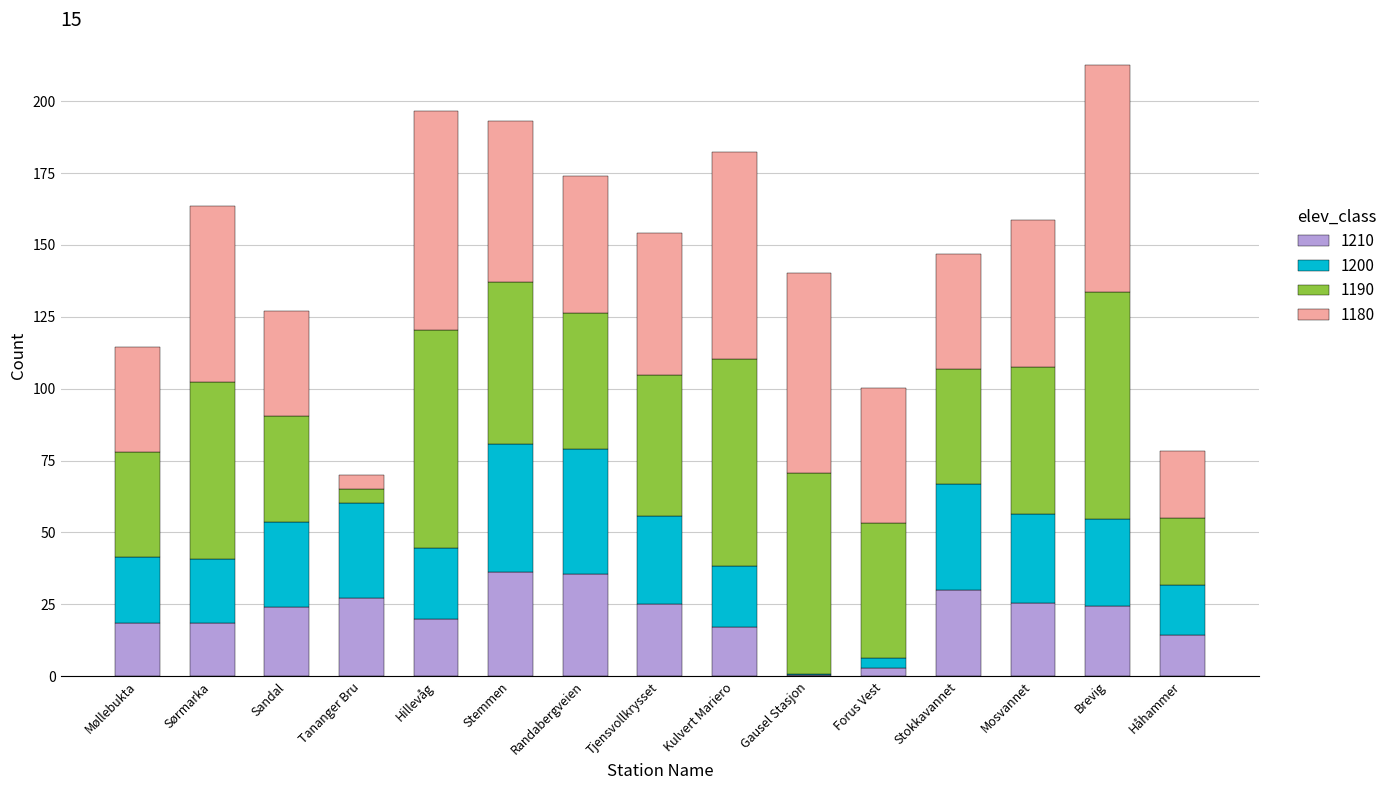

Is it true that 1210 equals 7.1 at Kulvert Mariero?

False